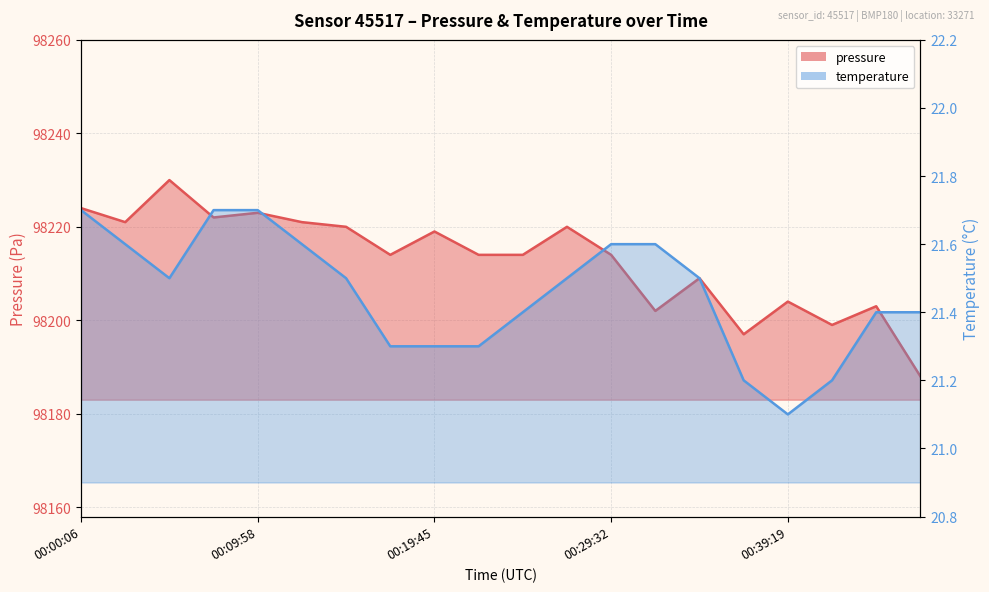

List the series in order of their overall mean, highest first.

pressure, temperature